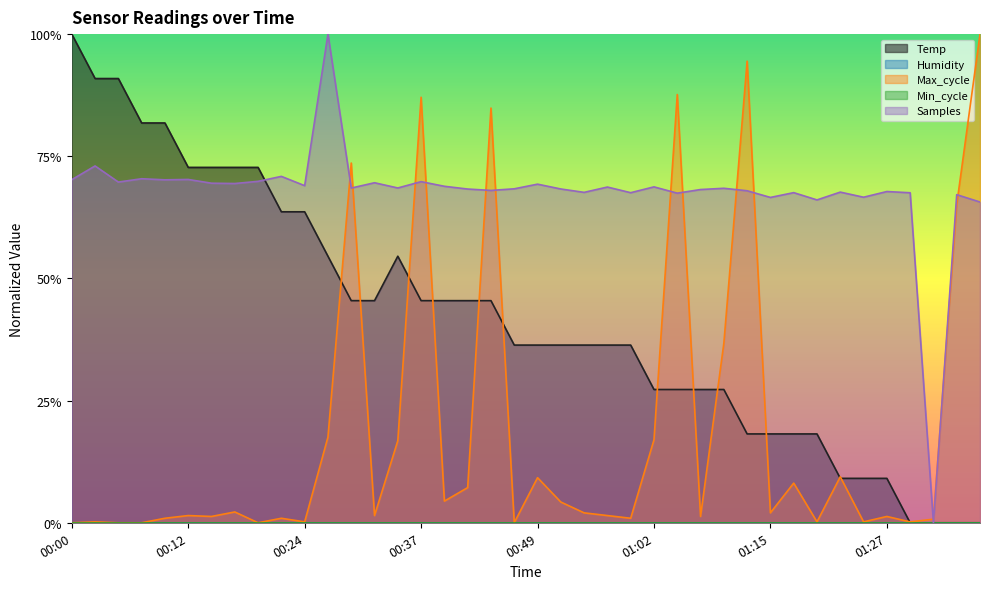

What is the value of the Temp point at the 4th from the left?

0.8